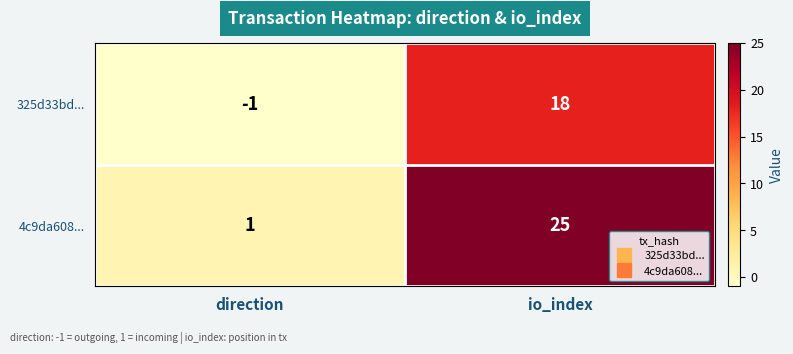

What is the difference between the highest and lowest values at direction?

2